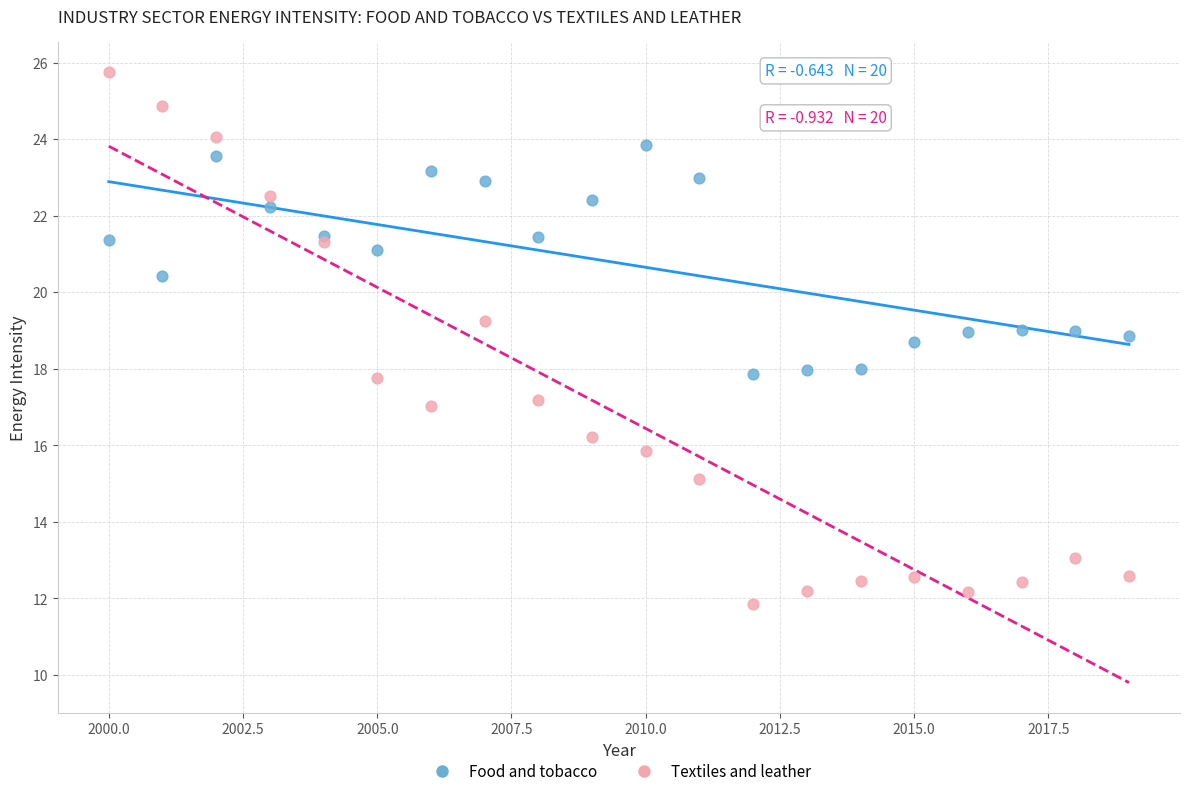

What is the X range (max minus min) for the scatter plot?

19.0